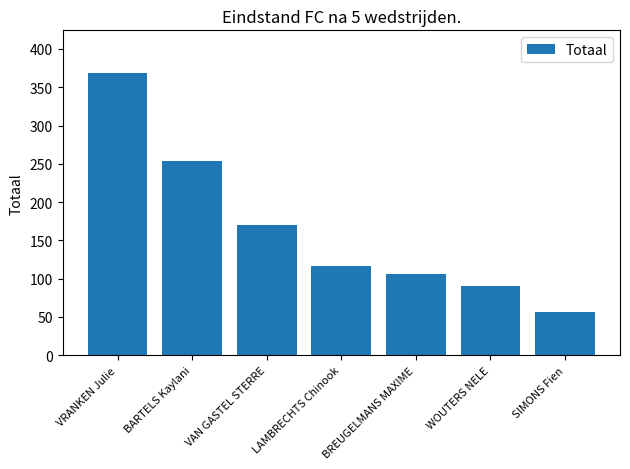

At which category does the chart reach its minimum across all series?

SIMONS Fien